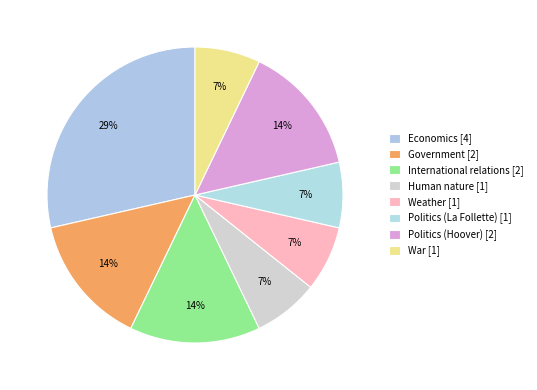

Which category has the biggest portion of the pie?

Economics